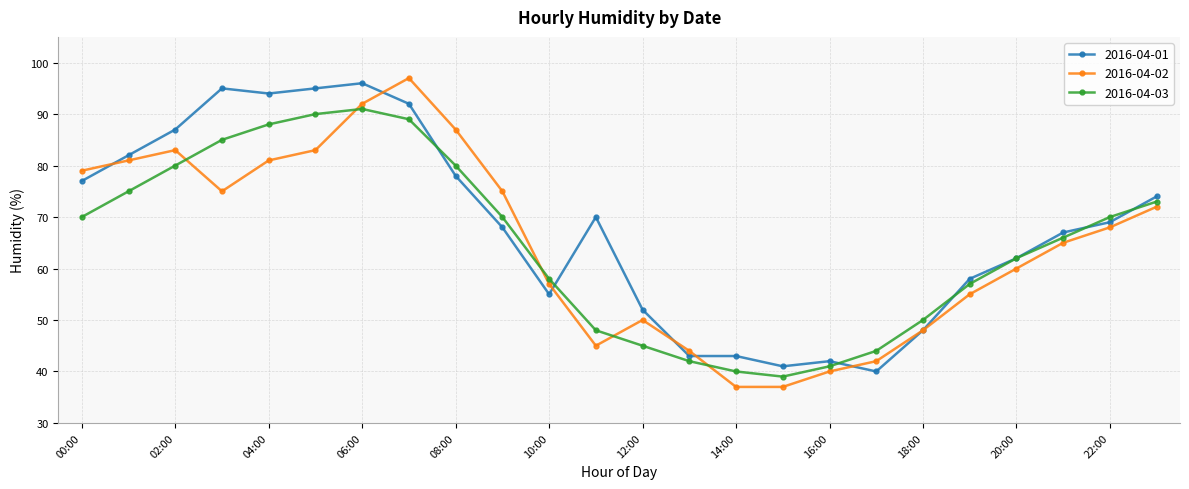

In 2016-04-02, how many points are higher than both neighbors (excluding endpoints)?

3